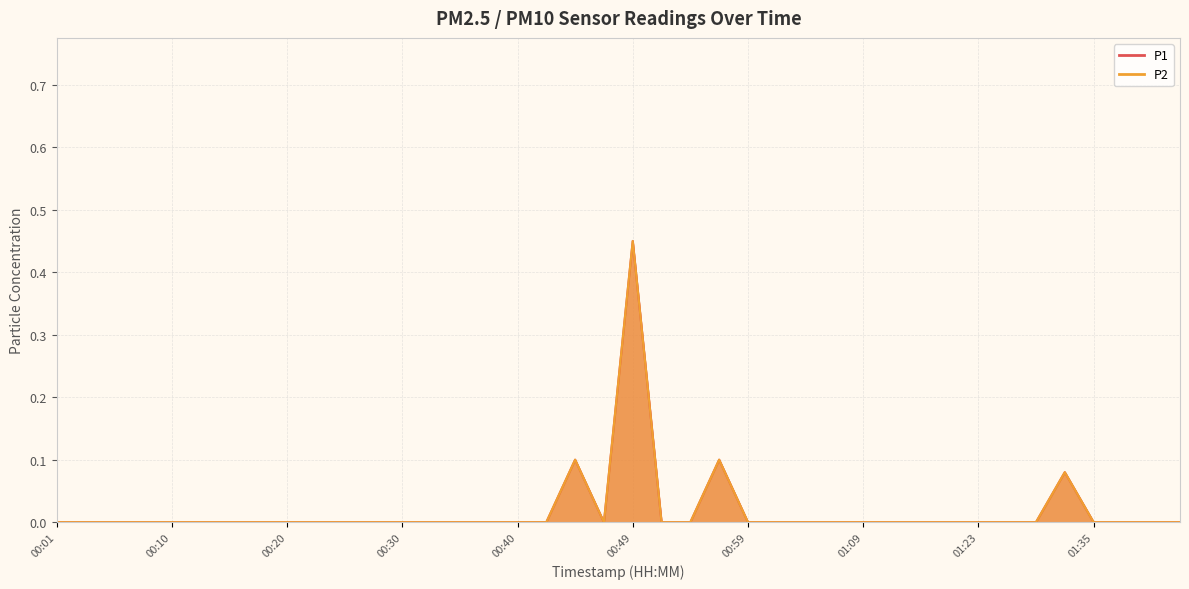

Between 00:08 and 00:47, which series saw the biggest shift?

P1